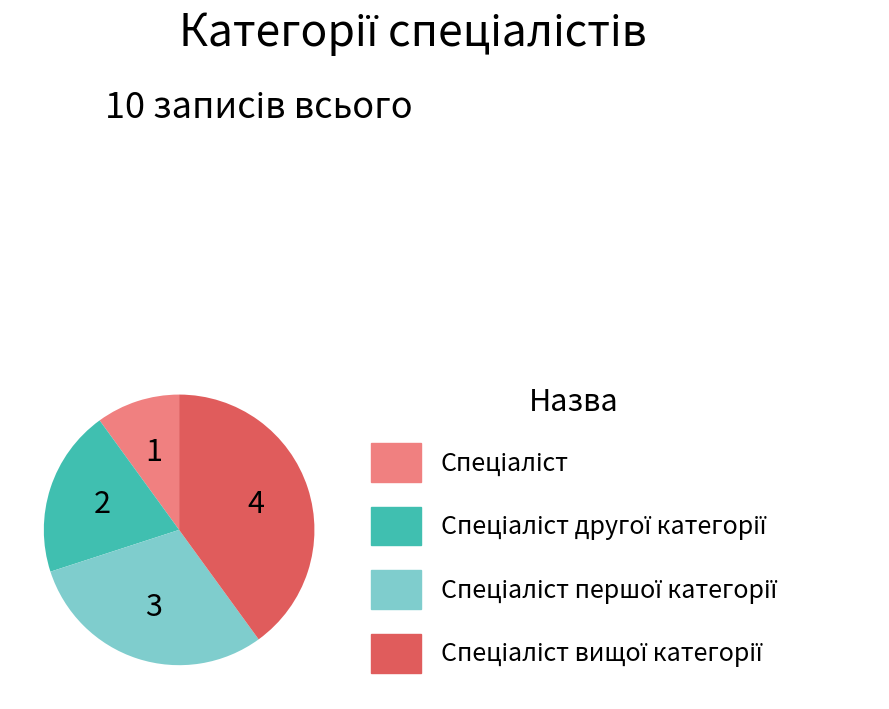

Does any single category account for the majority?

No